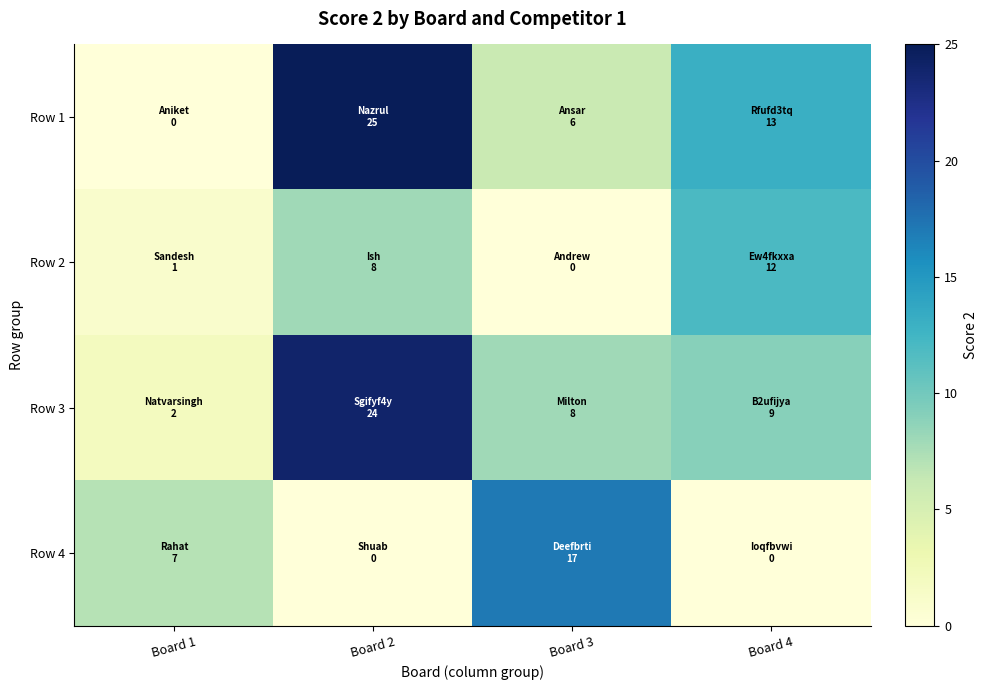

Rank the series at Board 2 from lowest to highest value.

Row 4, Row 2, Row 3, Row 1